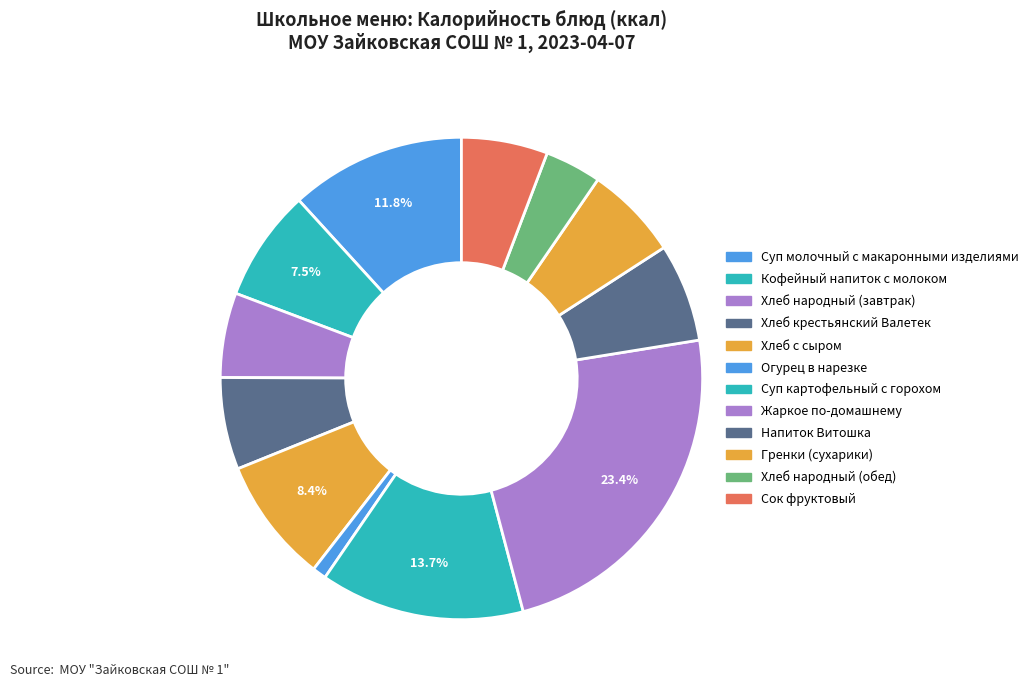

What is the change in value from Хлеб с сыром to Жаркое по-домашнему?

+182.6